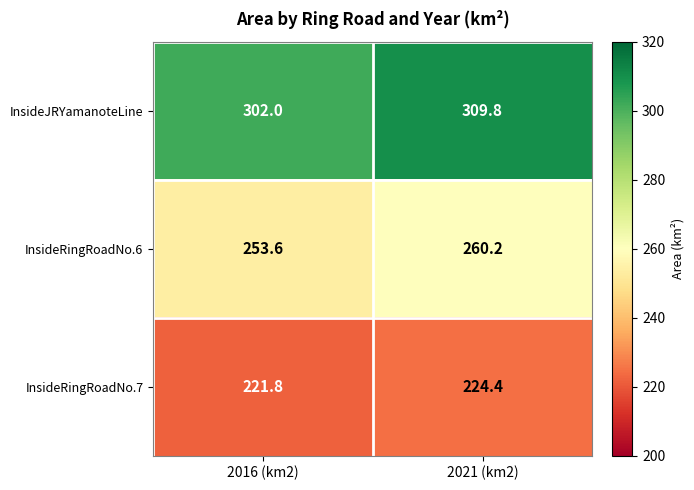

What is the smallest value displayed?

221.8